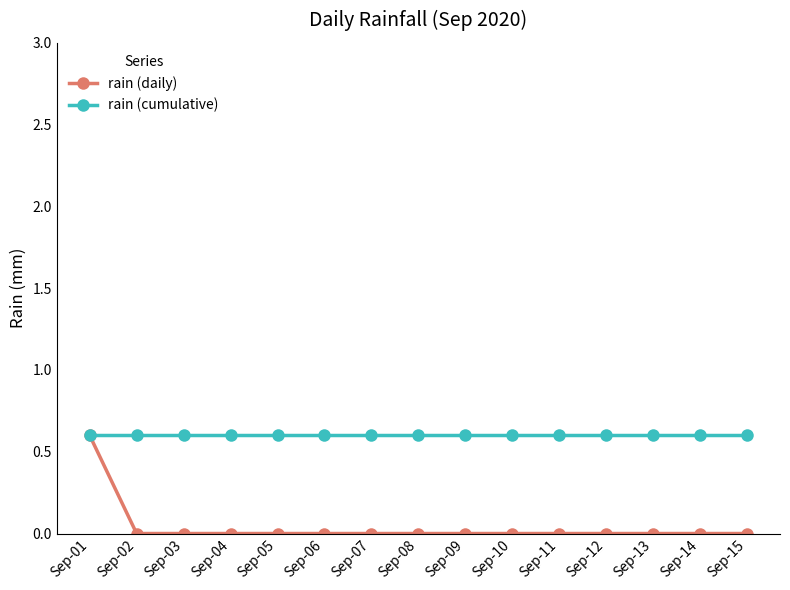

List the series in order of their overall mean, lowest first.

rain (daily), rain (cumulative)